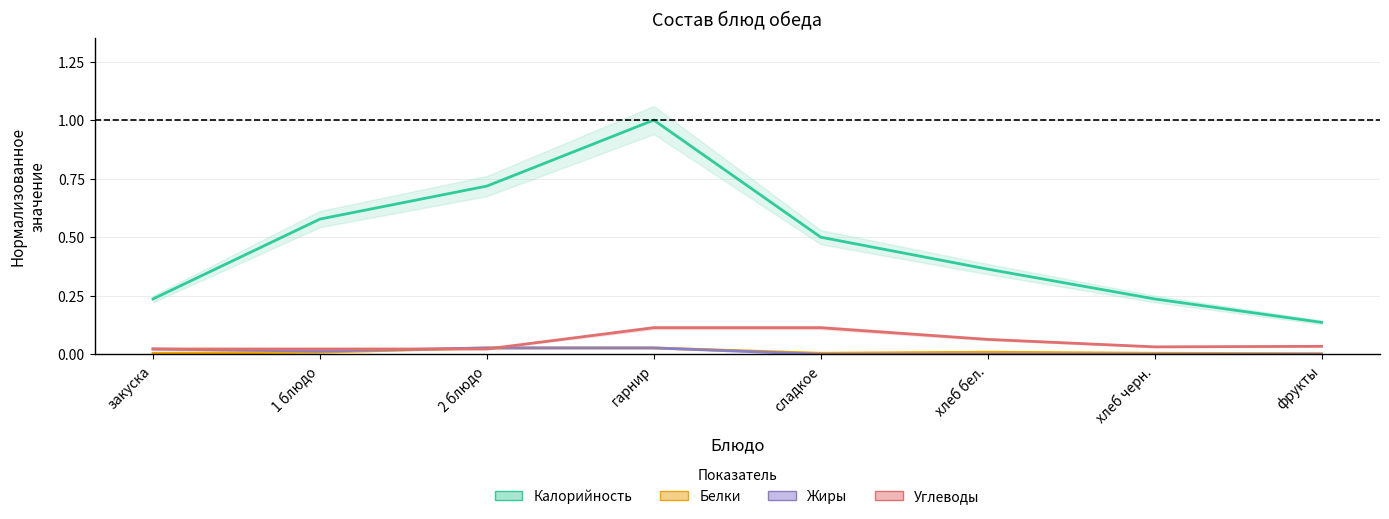

At how many categories does at least one series exceed 0?

8